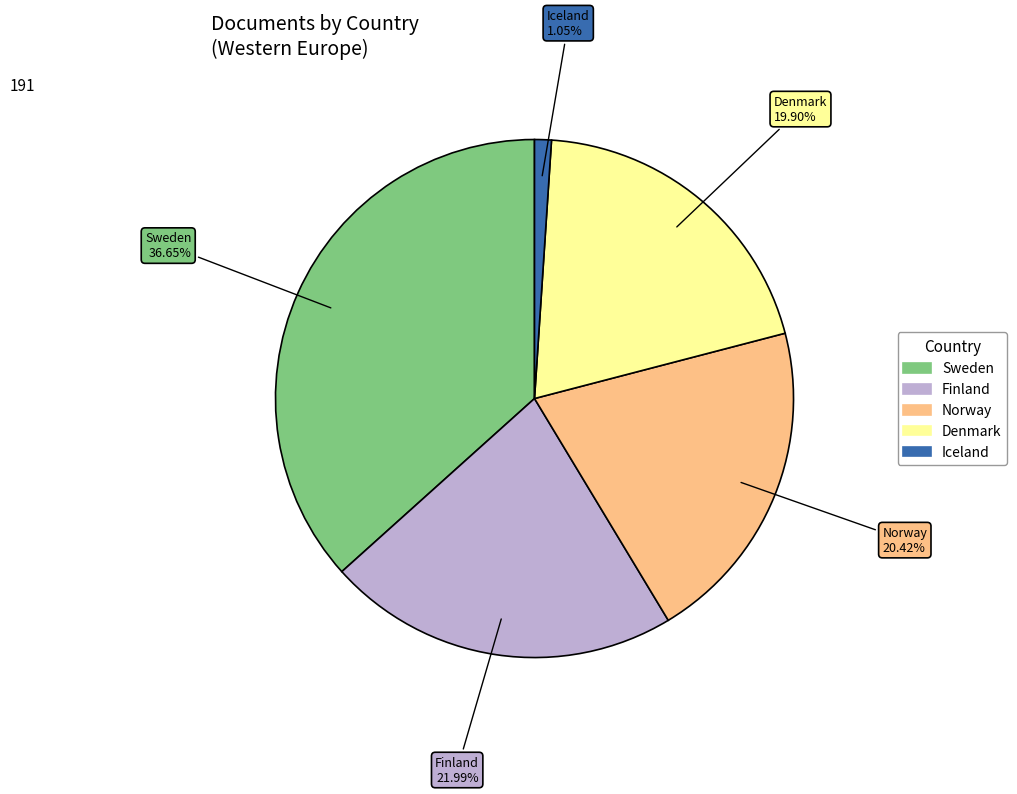

To the nearest percent, what is the difference between the Denmark and Finland slice percentages?

2%